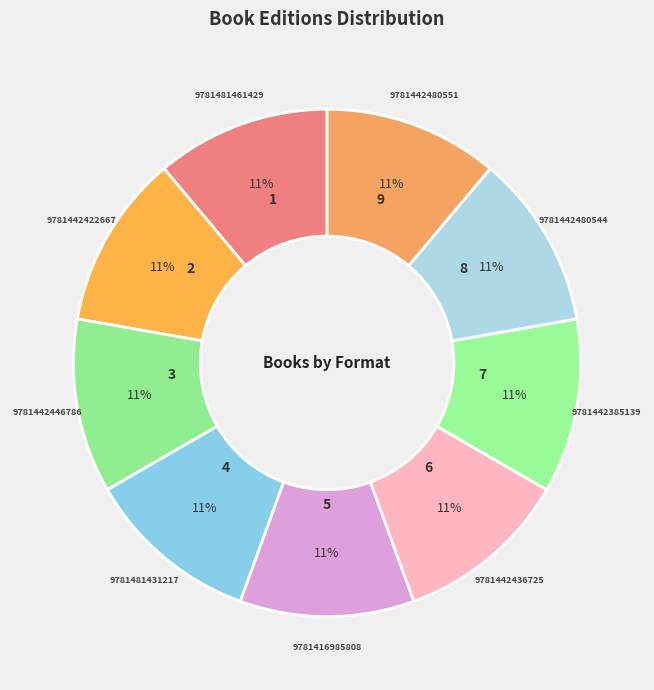

Is there a majority slice in this chart?

No